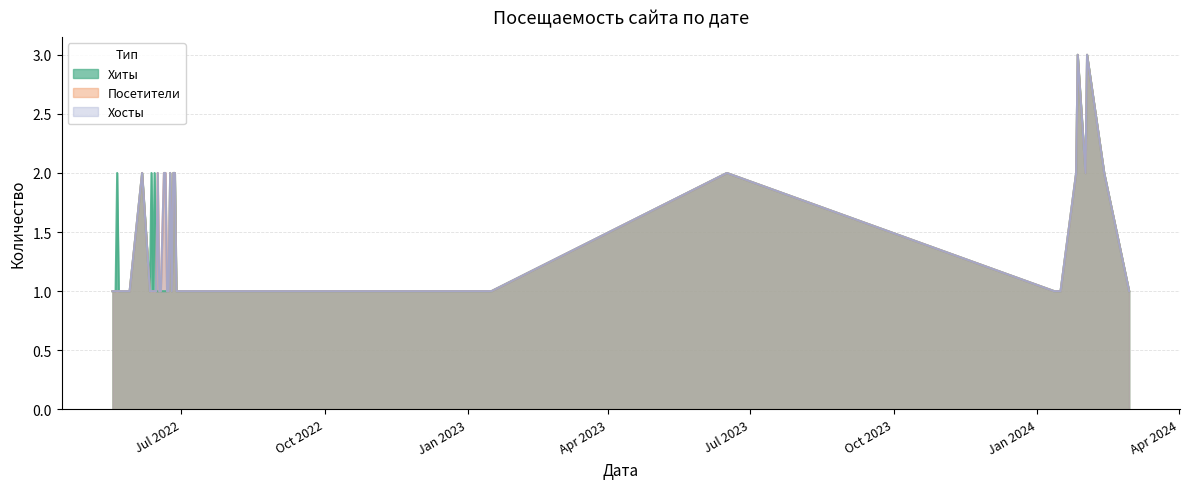

What is the lowest value of the Хосты series?

1